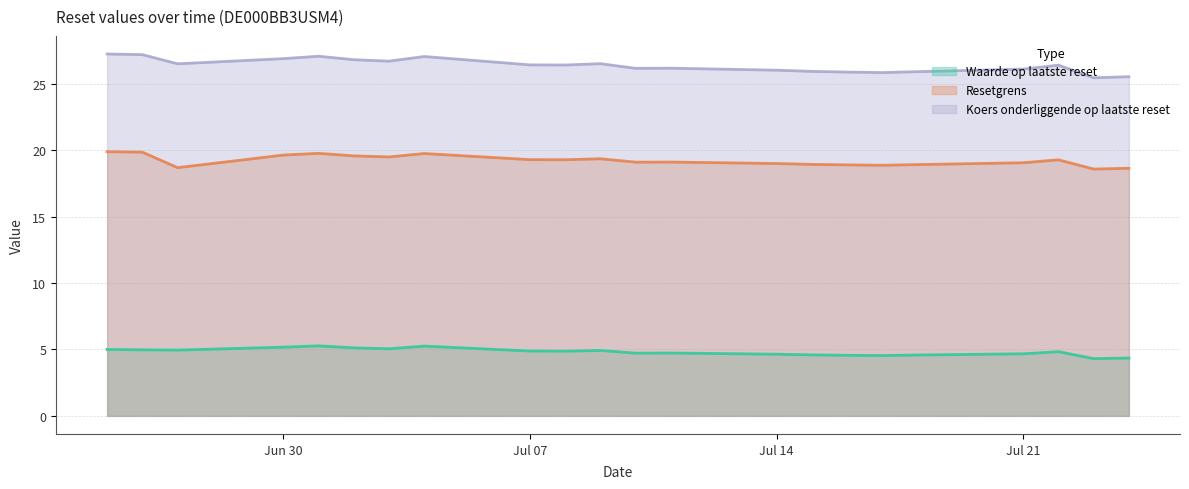

What is the average value of the Waarde op laatste reset series?

4.8